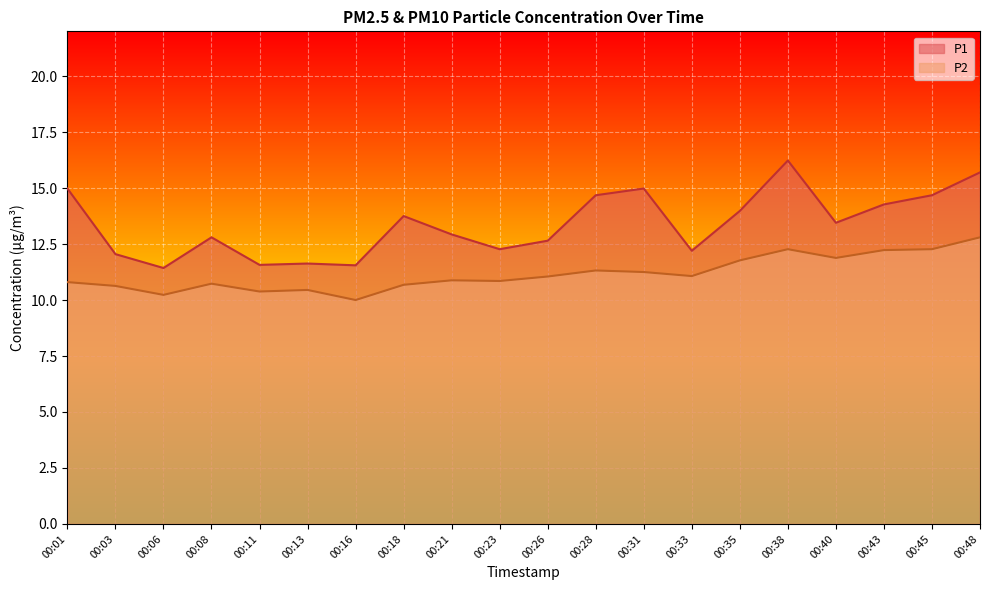

True or false: P2 and P1 intersect in this chart.

False